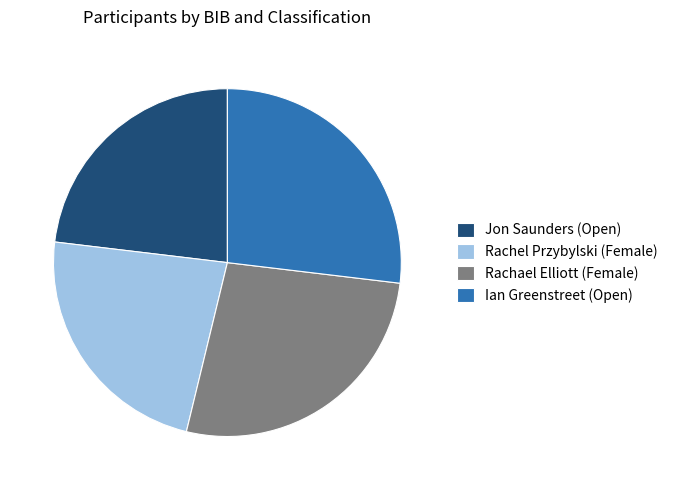

Approximately how many times larger is the value at Jon Saunders (Open) compared to Rachael Elliott (Female)?

0.9